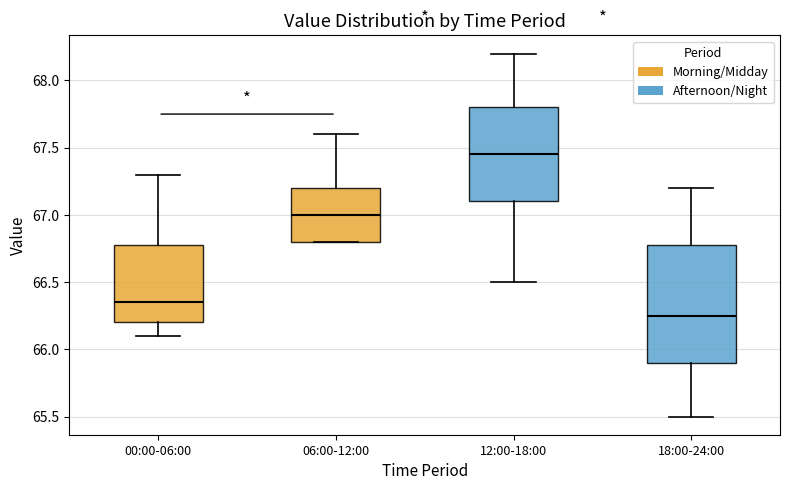

Comparing the boxes themselves (not the whiskers), which one is the tallest?

18:00-24:00